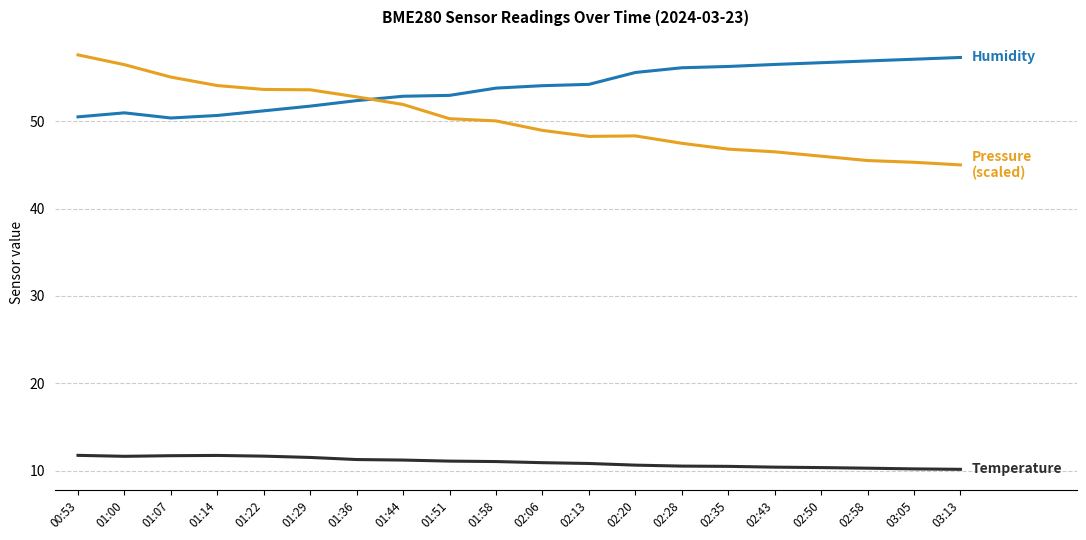

What is the spread (max minus min) of values at 02:06?

43.2